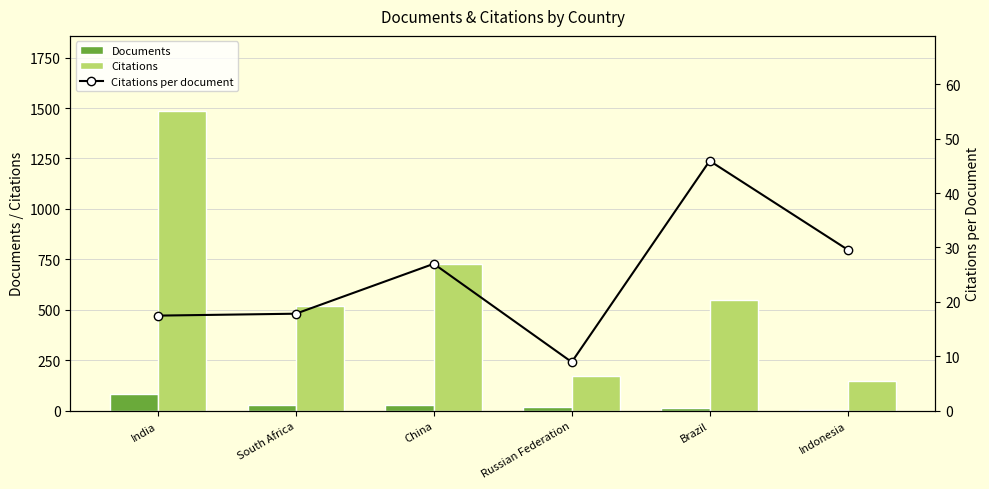

How many groups of bars are there?

6